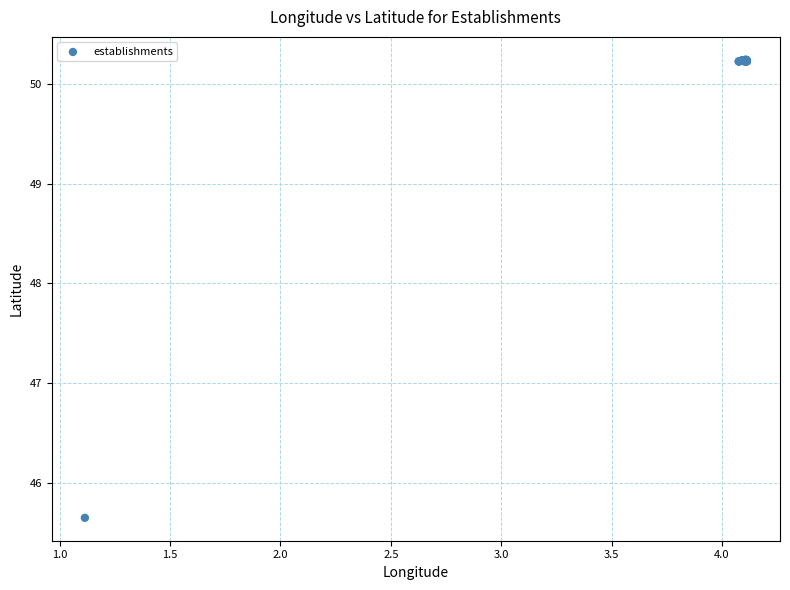

What Y value in the scatter plot is closest to 47?

45.6